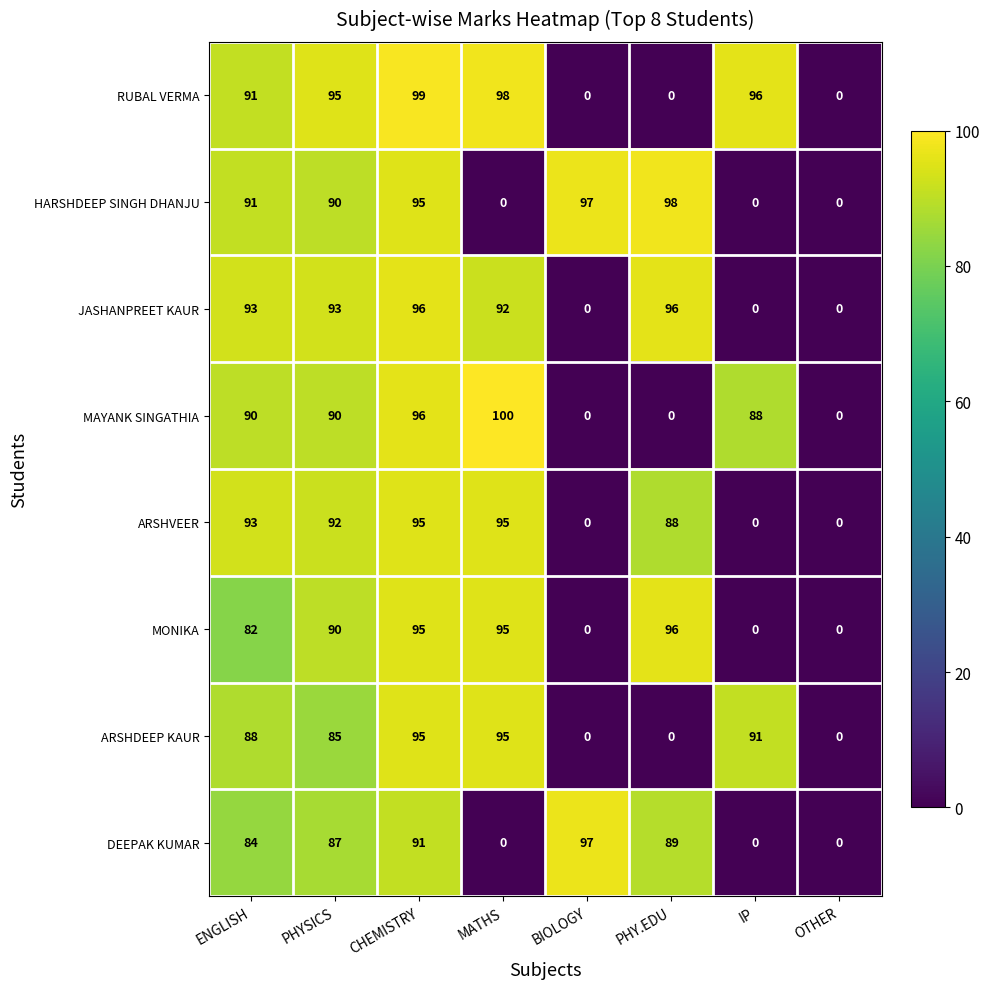

What is the sum of the ARSHVEER values at PHYSICS and BIOLOGY?

92